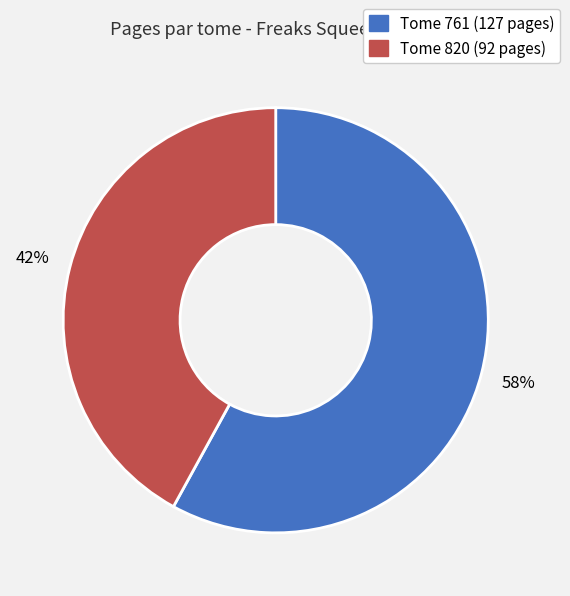

To the nearest percent, what is the average slice percentage?

50%